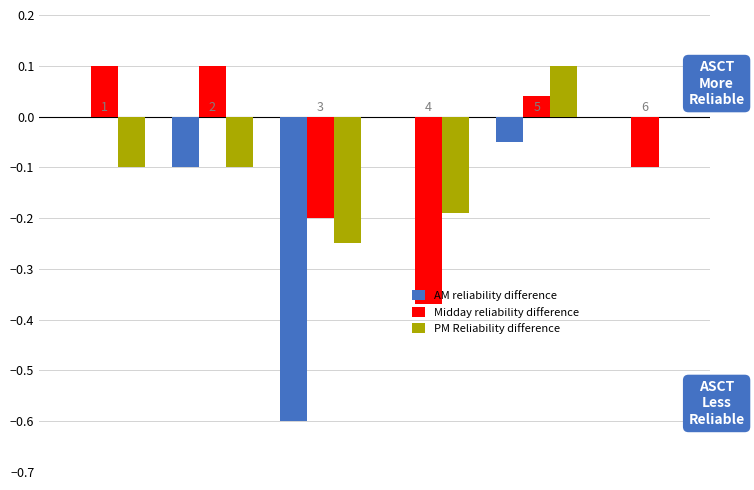

How many groups of bars are there?

6